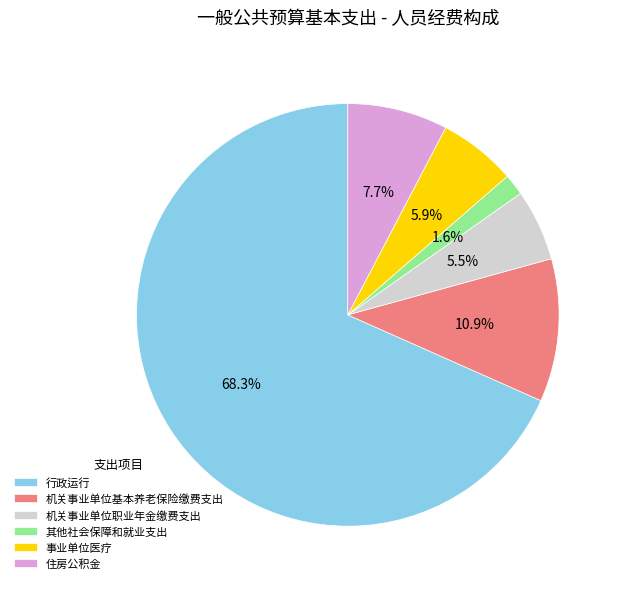

To the nearest percent, what percentage of the pie is 事业单位医疗?

6%